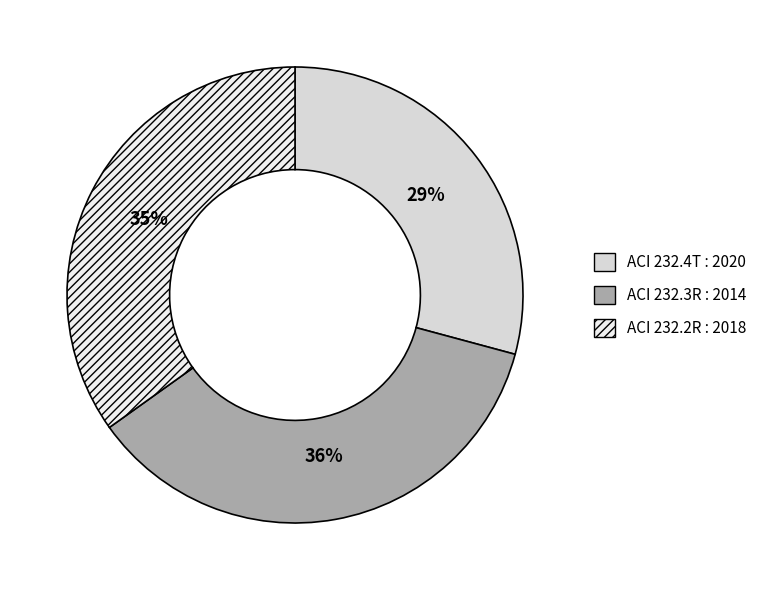

Which category has the biggest portion of the pie?

ACI 232.3R : 2014